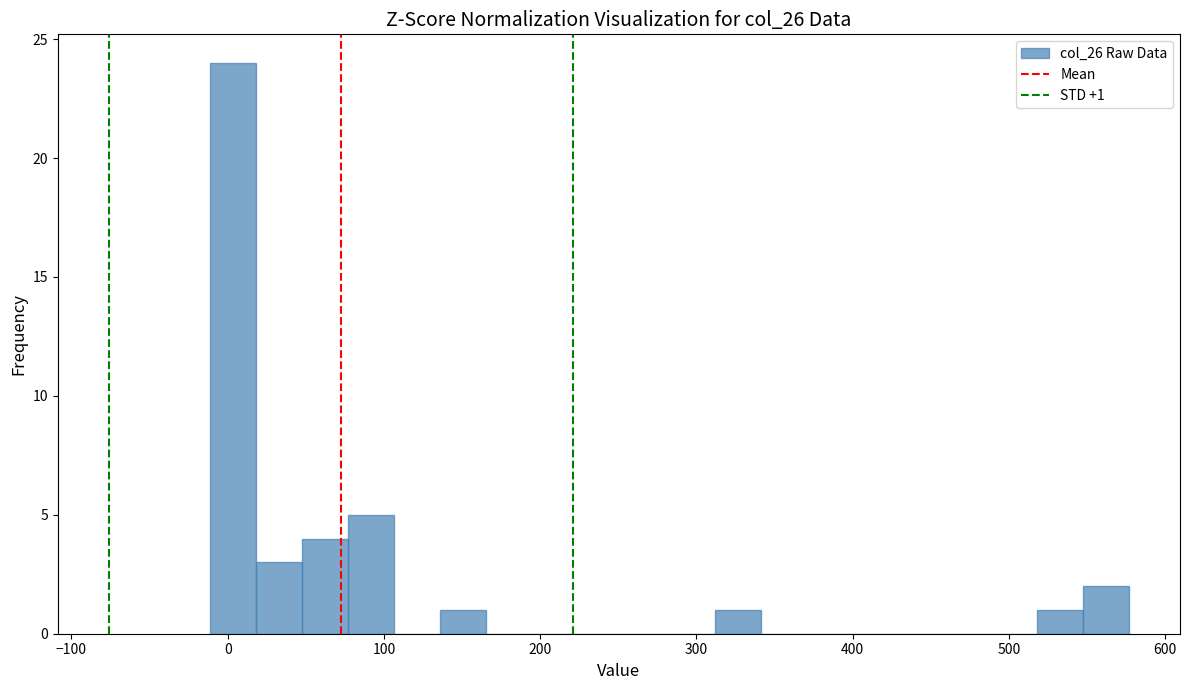

Read against the x-axis, roughly where is the centre of the tallest bar?

0